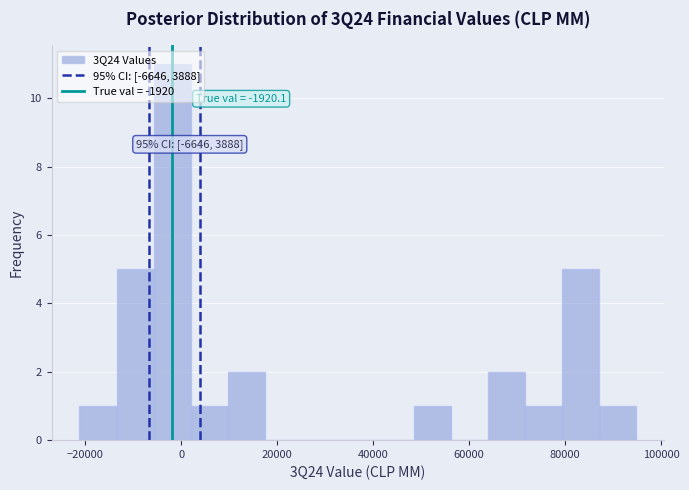

Read against the x-axis, roughly where is the centre of the tallest bar?

-2000